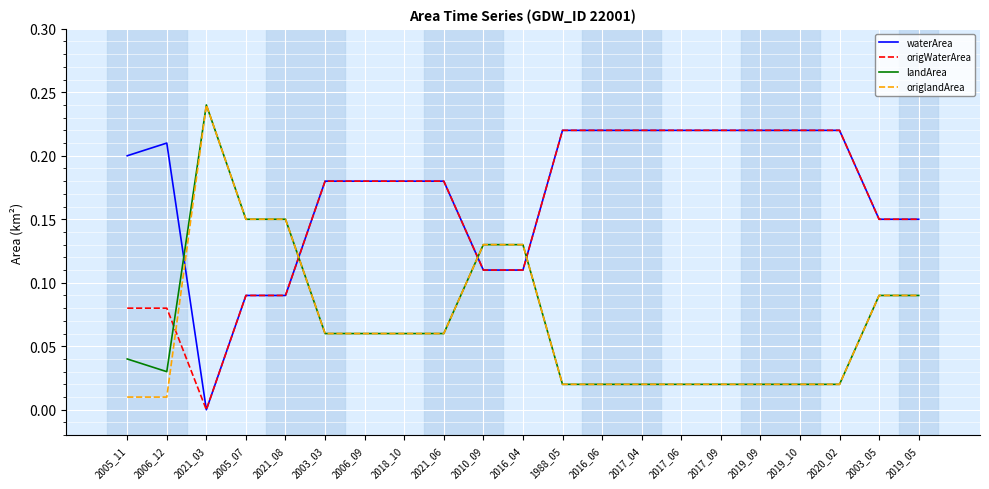

How many times do waterArea and origlandArea cross each other?

4